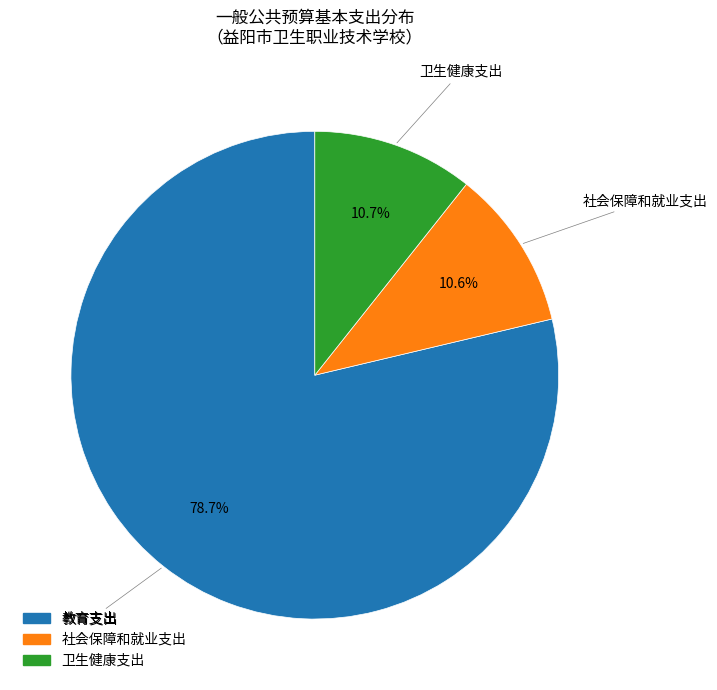

Does 教育支出 represent more than half of the total?

Yes